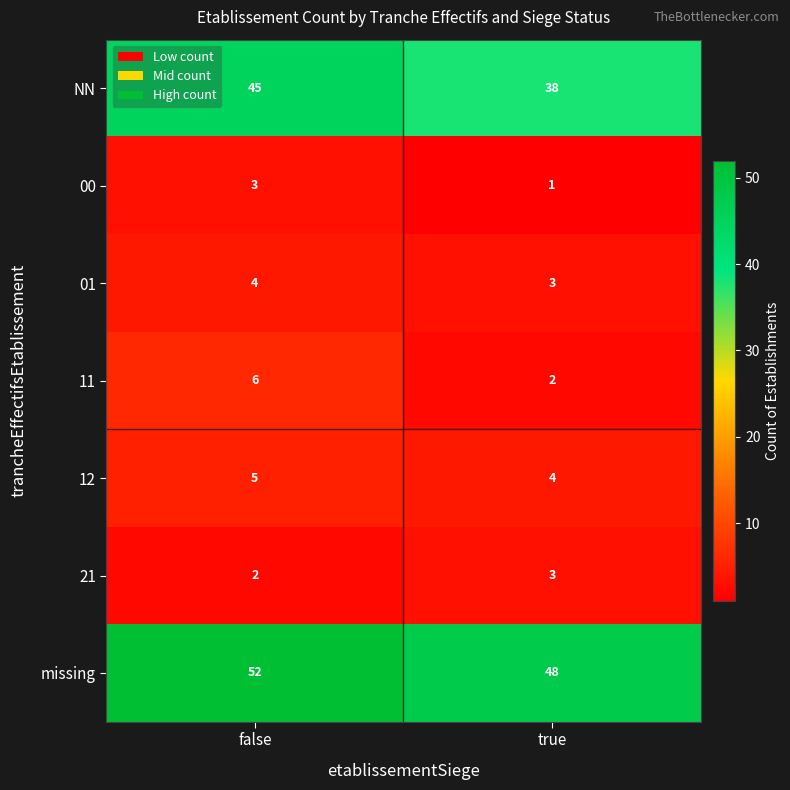

What is the minimum value shown in the chart?

1